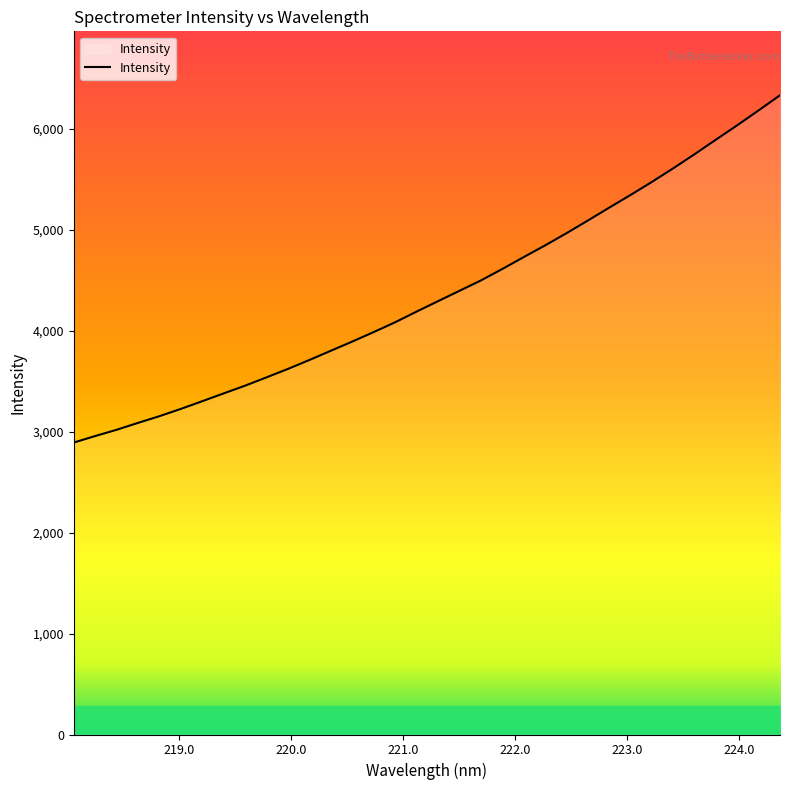

What is the greatest value displayed?

6333.5